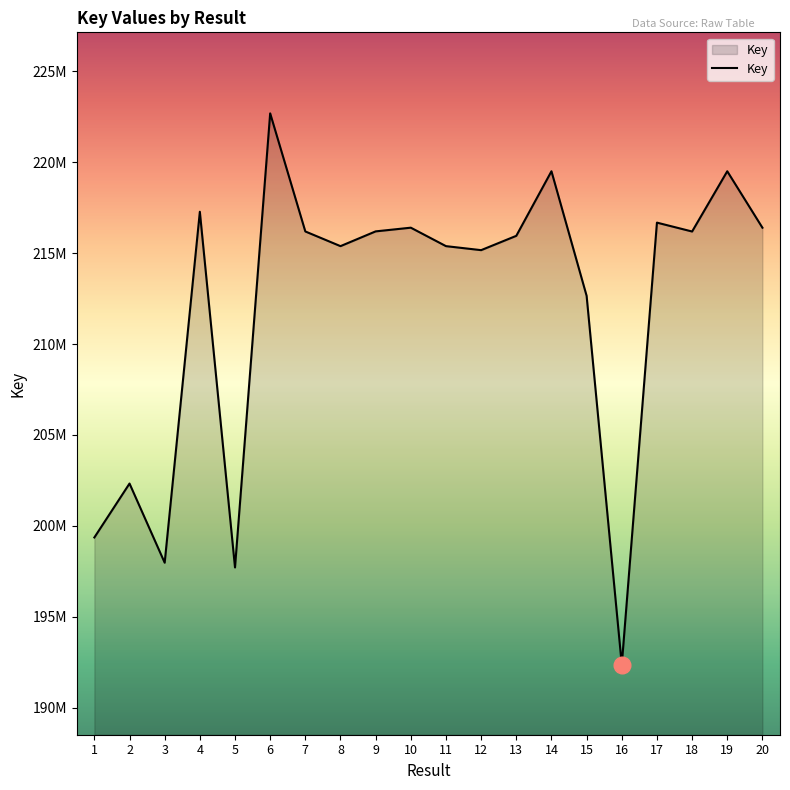

Approximately how many times larger is the value at 8 compared to 2?

1.1